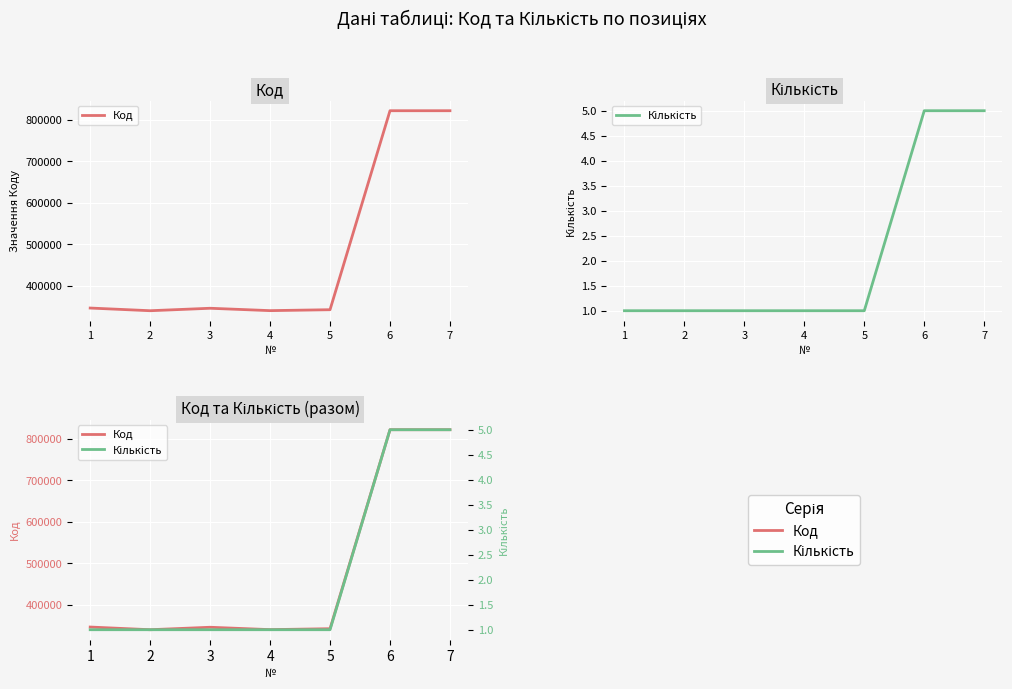

At which label is Кількість closest to 3?

1